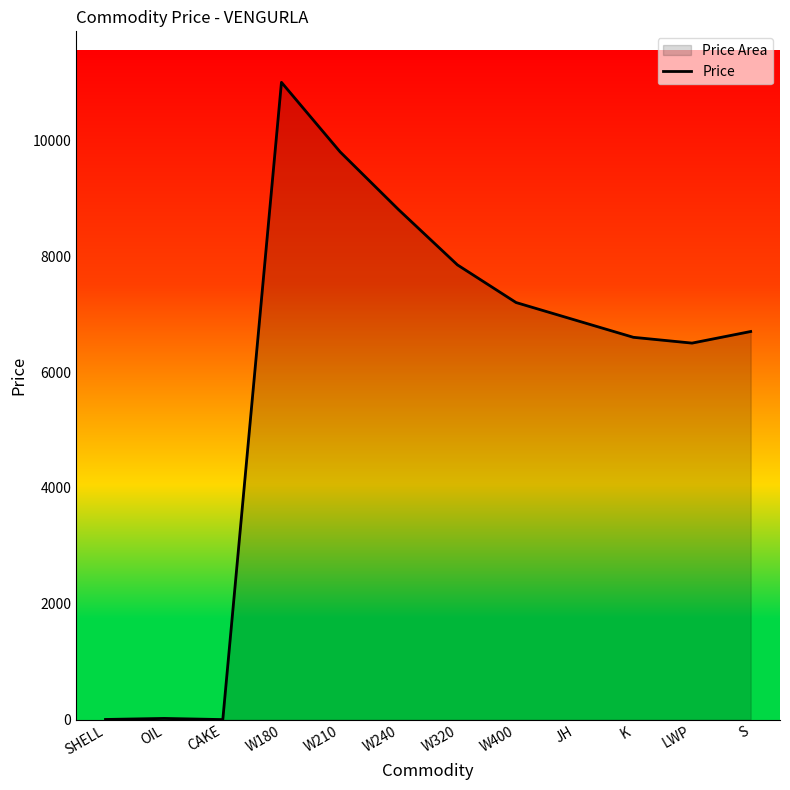

Between K and SHELL, which is larger?

K